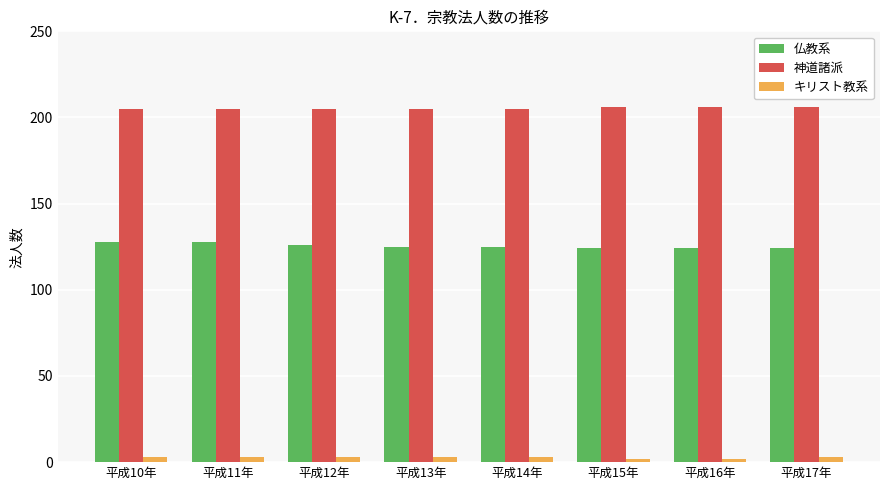

Reading right to left, extract all data points from this chart.

仏教系: 124	124	124	125	125	126	128	128
神道諸派: 206	206	206	205	205	205	205	205
キリスト教系: 3	2	2	3	3	3	3	3